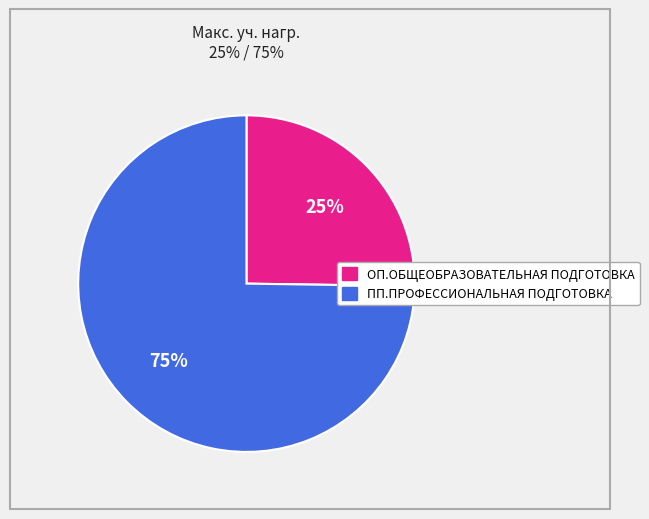

To the nearest percent, what is the difference between the largest and smallest slice percentages?

50%